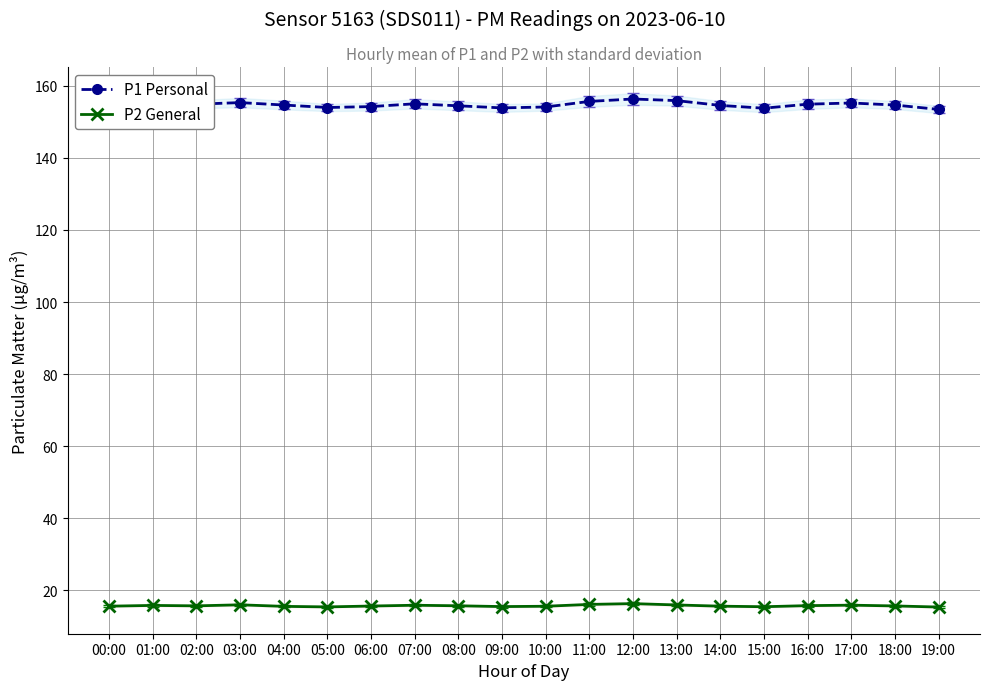

At 12:00, list the series in order from largest to smallest.

P1, P2